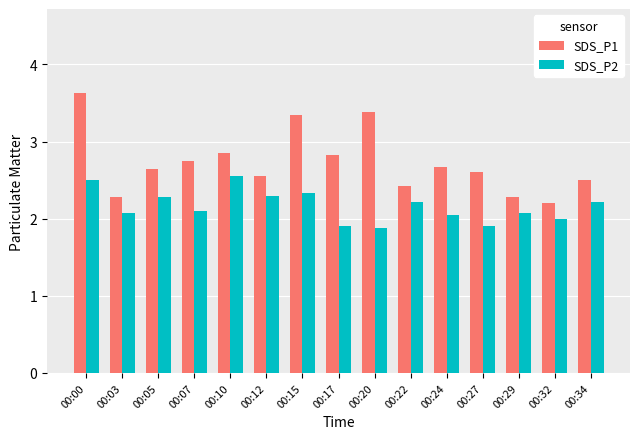

What is the total value across all series at 00:00?

6.1